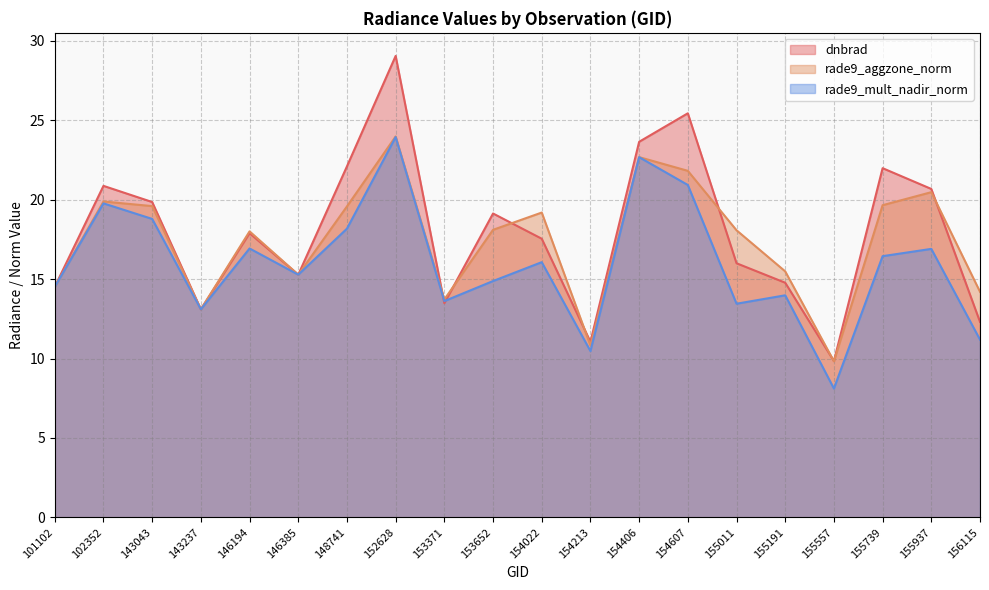

What is the value of the dnbrad point at the 3rd from the left?

19.9